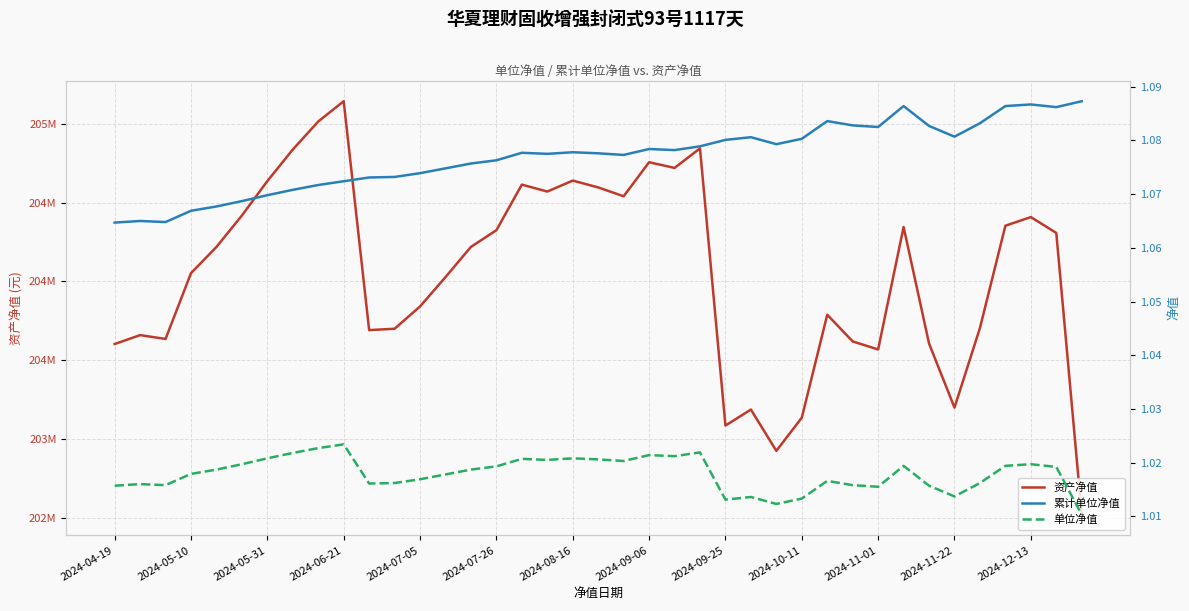

True or false: 资产净值 and 单位净值 intersect in this chart.

False